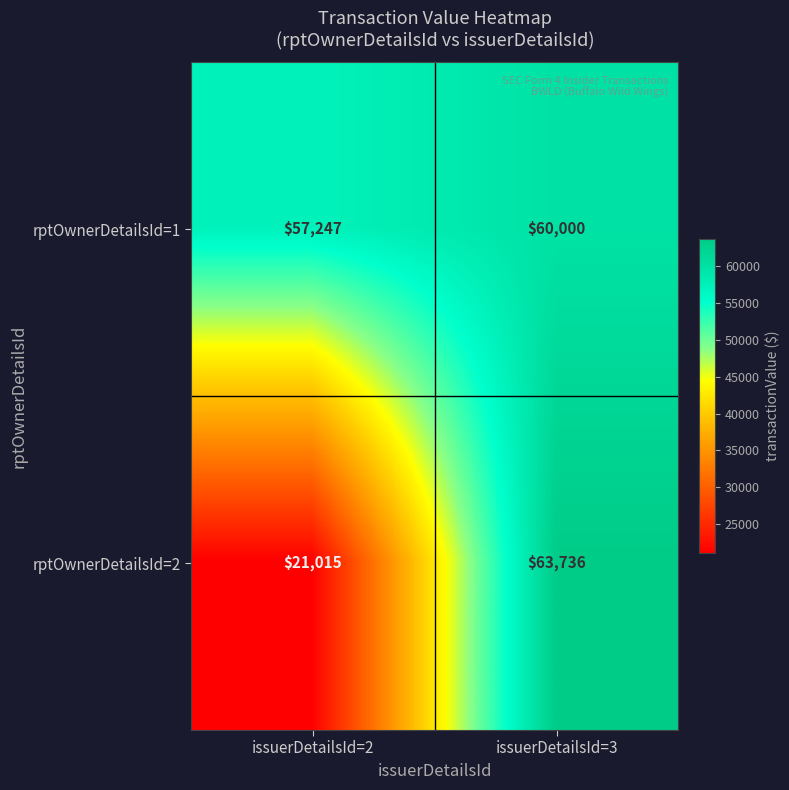

What is the sum of all rptOwnerDetailsId=2 values?

84751